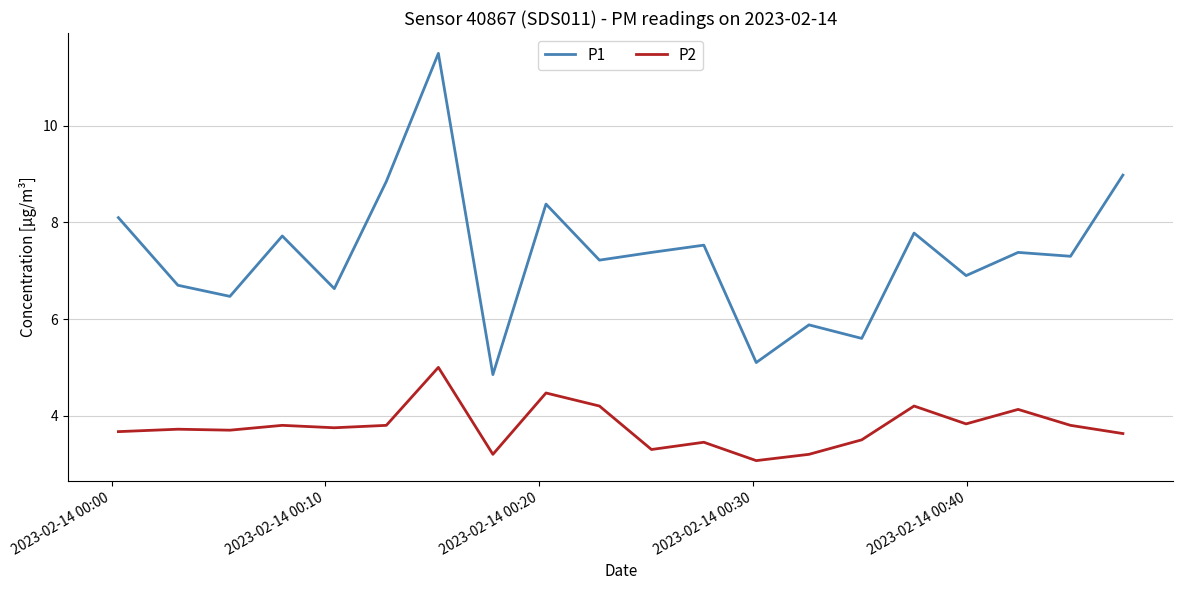

Does the chart have visible grid lines?

Yes